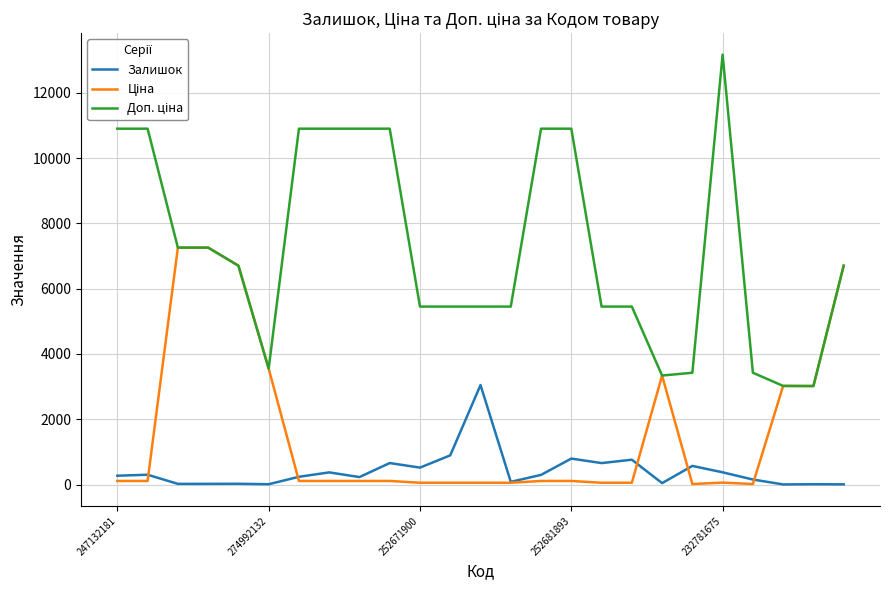

At how many categories does at least one series exceed 11016?

1